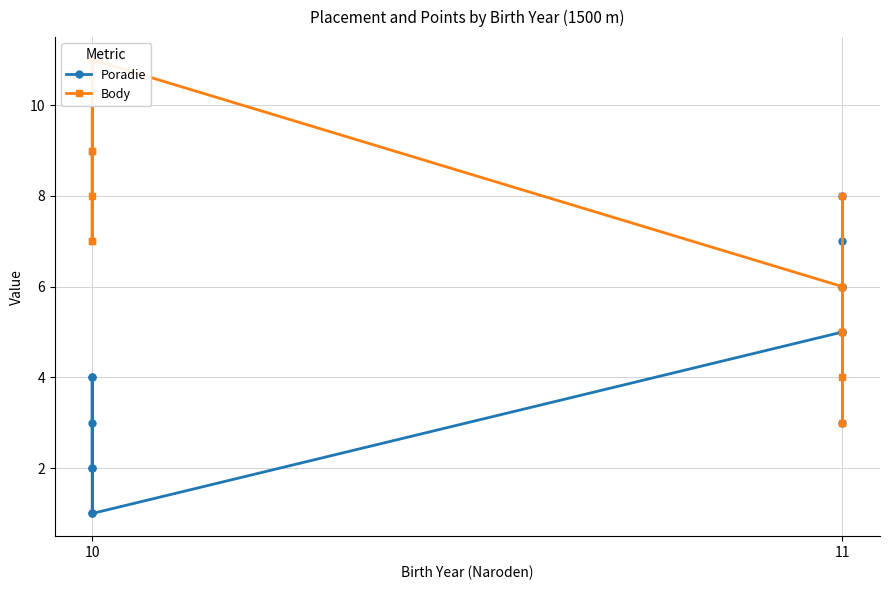

Which label corresponds to the smallest value in the chart?

10